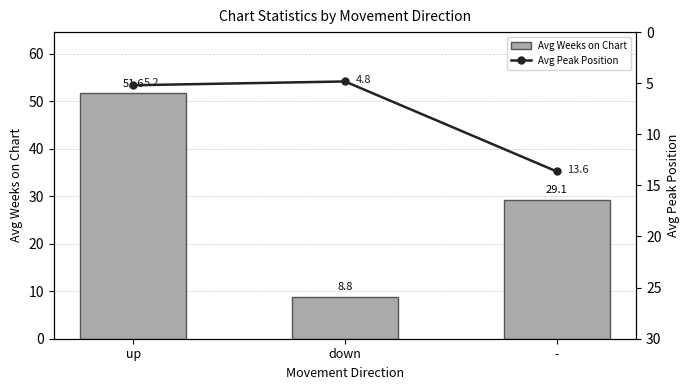

Where does the Avg Weeks on Chart series first go above 29?

up